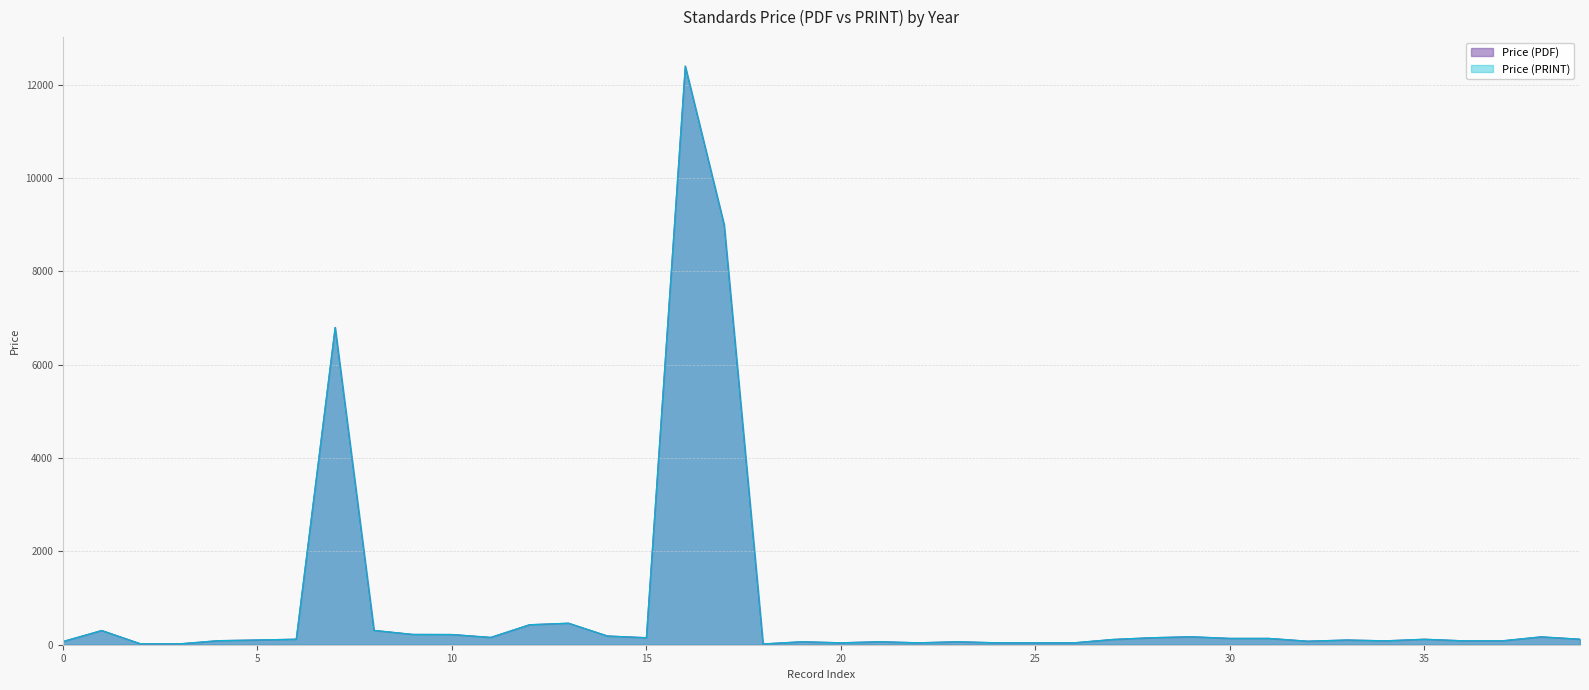

True or false: Price (PRINT) and Price (PDF) cross at least once.

False